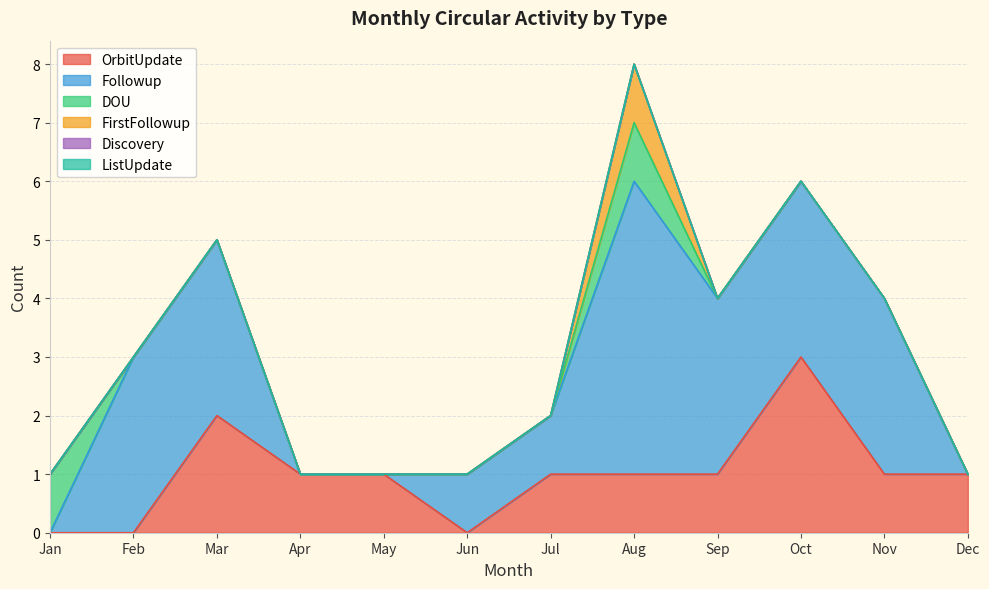

Which label corresponds to the largest value in the chart?

Aug